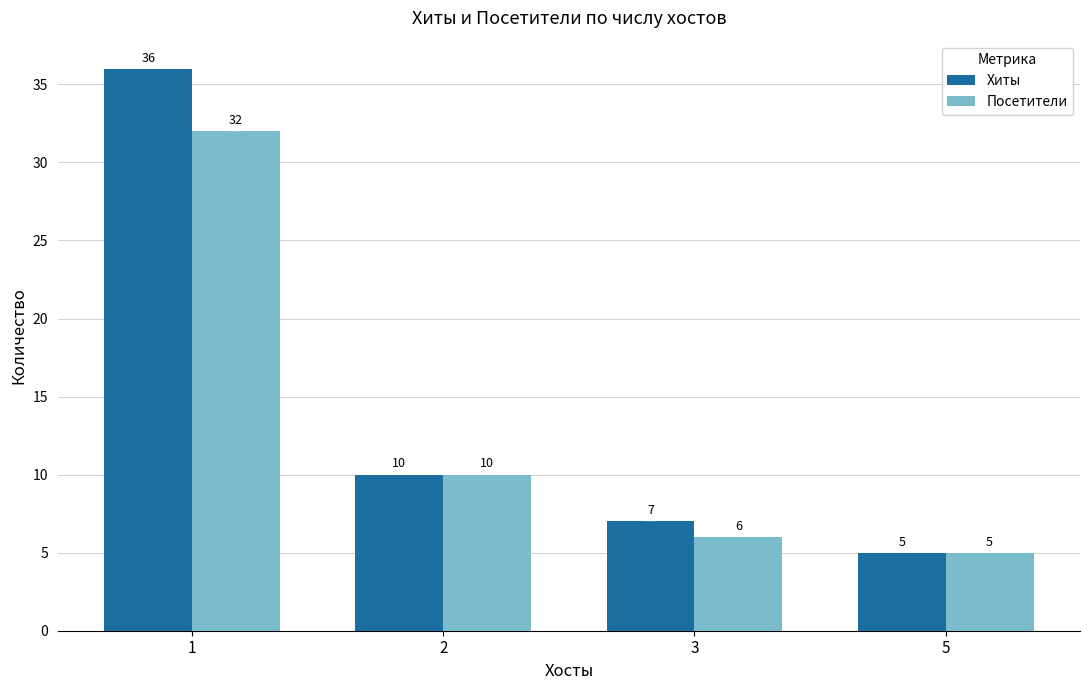

How many bars are there in total?

8